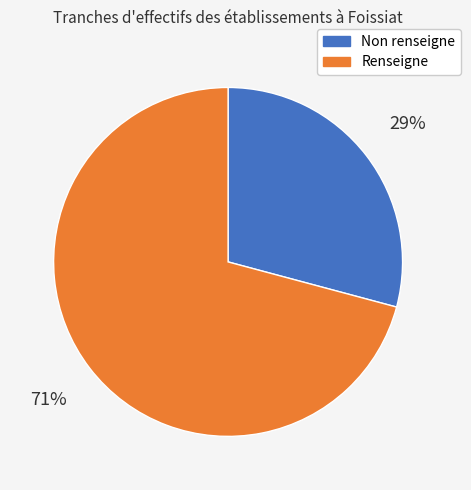

How many slices are in this pie chart?

2